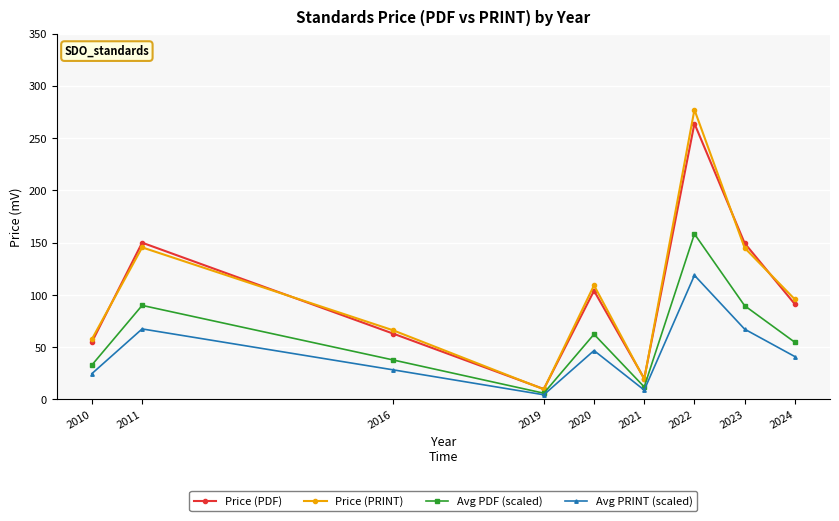

At which category is the sum across all series the highest?

2022